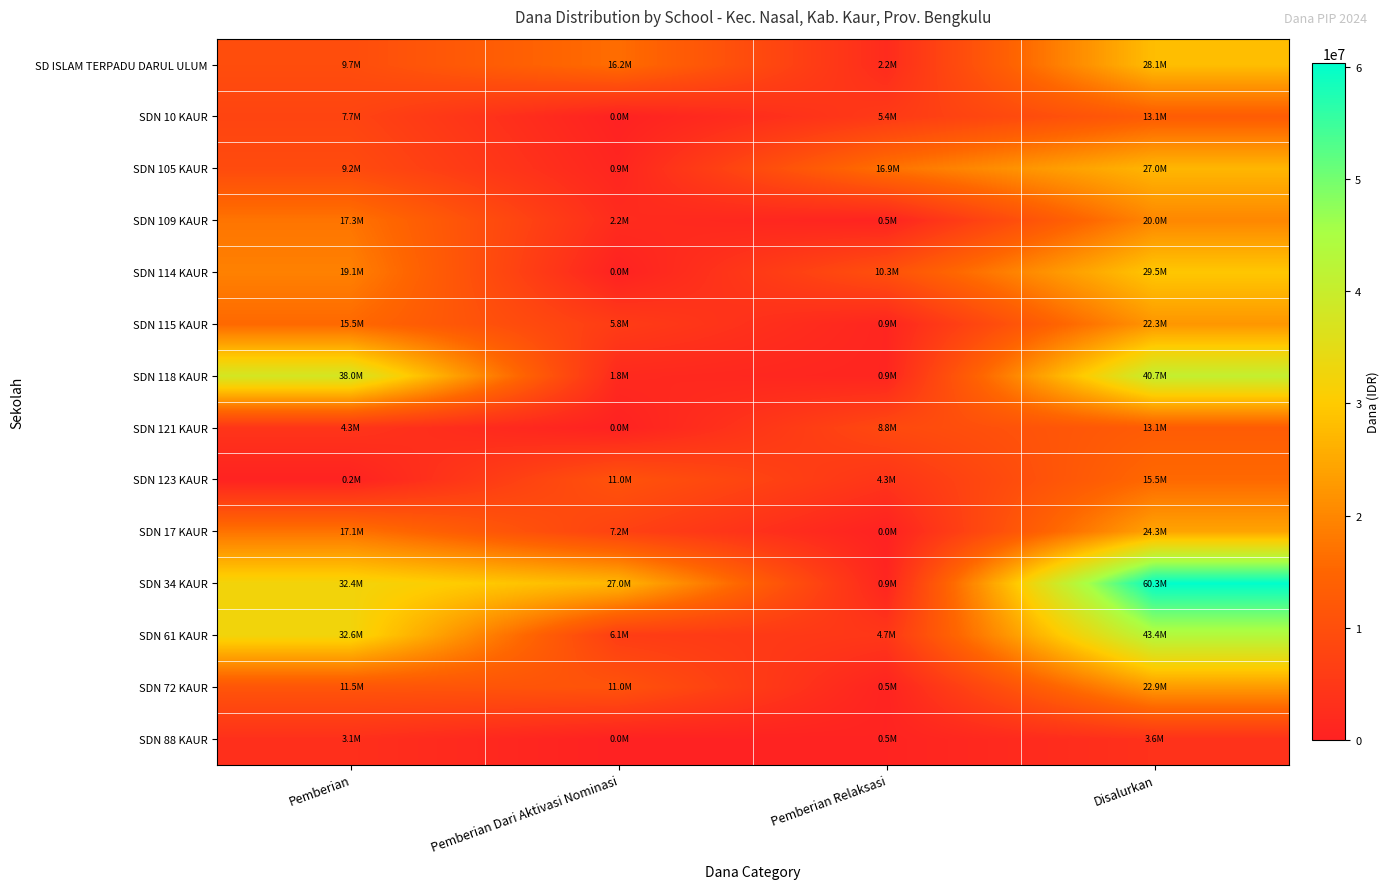

How many categories are shown in the chart?

4